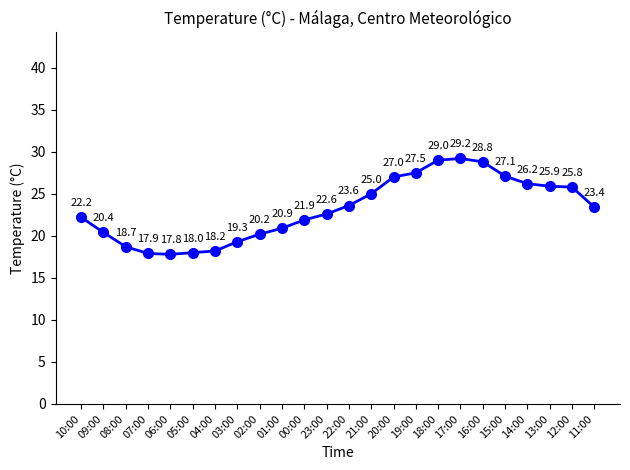

What is the ratio of the value at 22:00 to the value at 05:00?

1.3